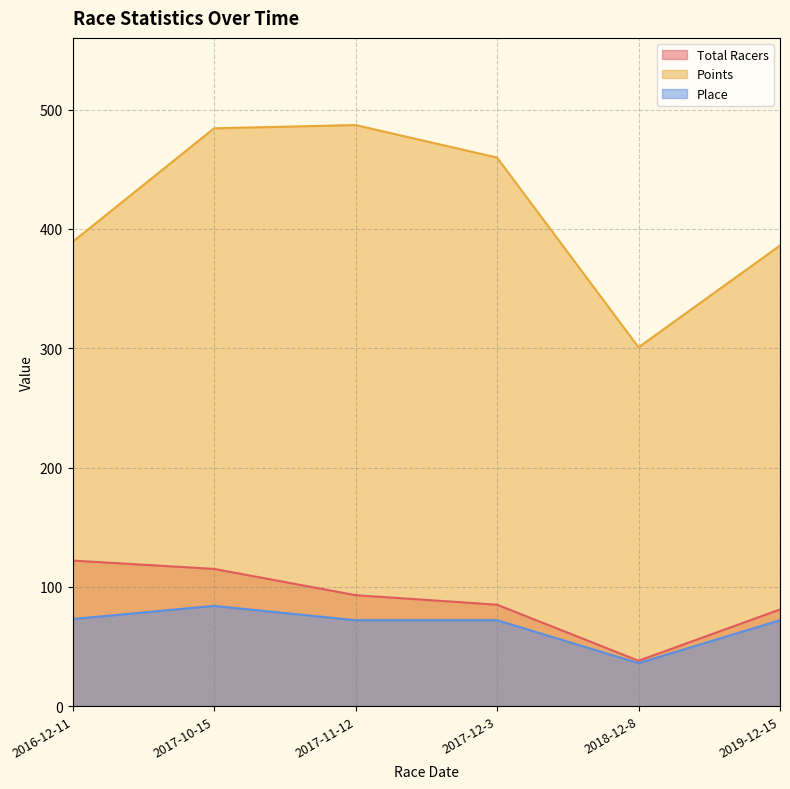

True or false: Total Racers and Place cross at least once.

False